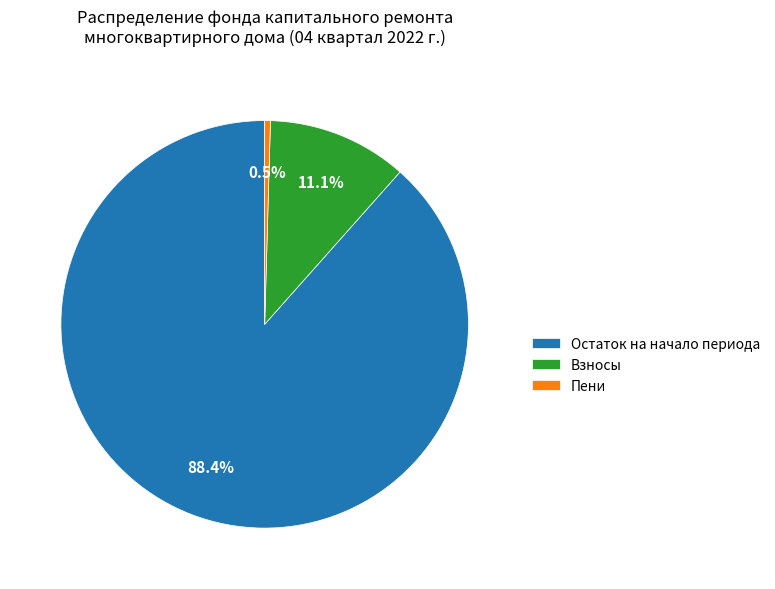

Between Взносы and Пени, which is larger?

Взносы